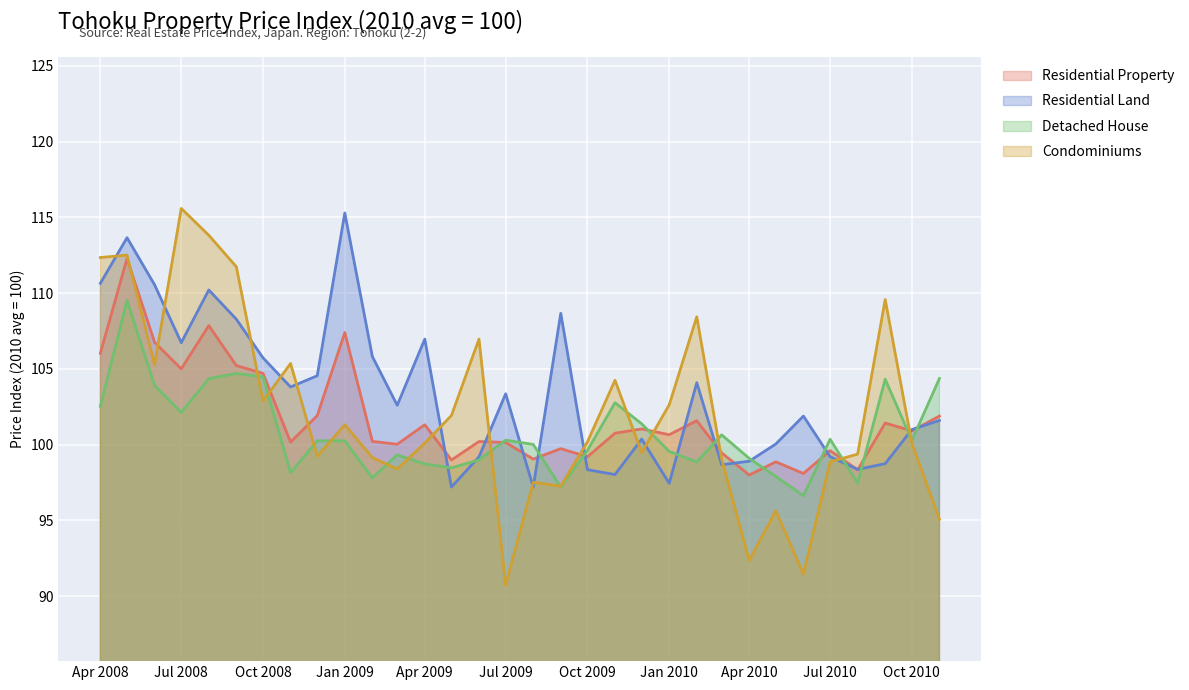

What are all the series names shown in the legend?

Residential Property, Residential Land, Detached House, Condominiums